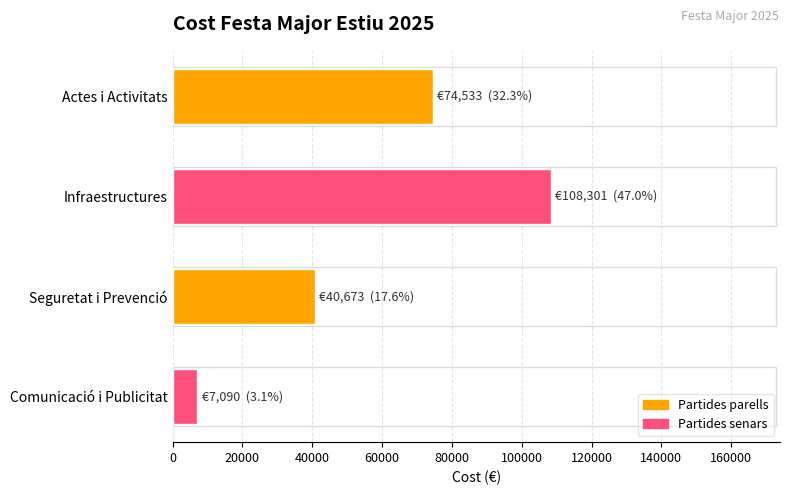

What is the label of the 4th bar from the top?

Comunicació i Publicitat